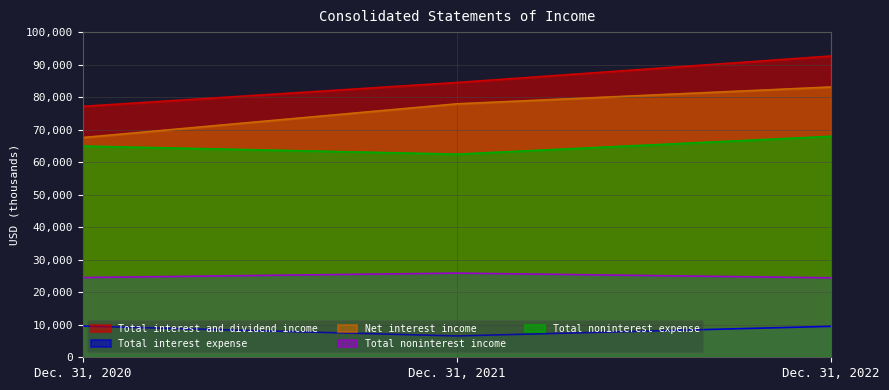

Is it true that Total noninterest expense equals 91975 at Dec. 31, 2021?

False